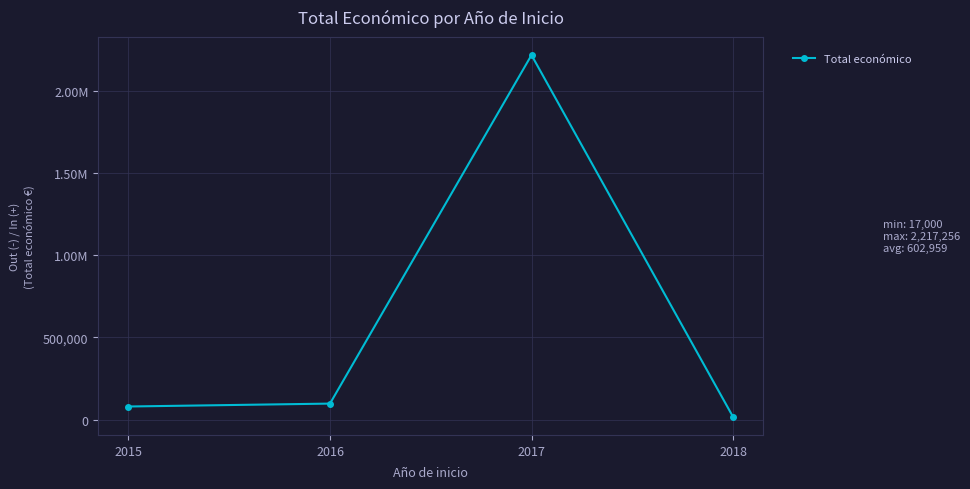

Does the chart have visible grid lines?

Yes